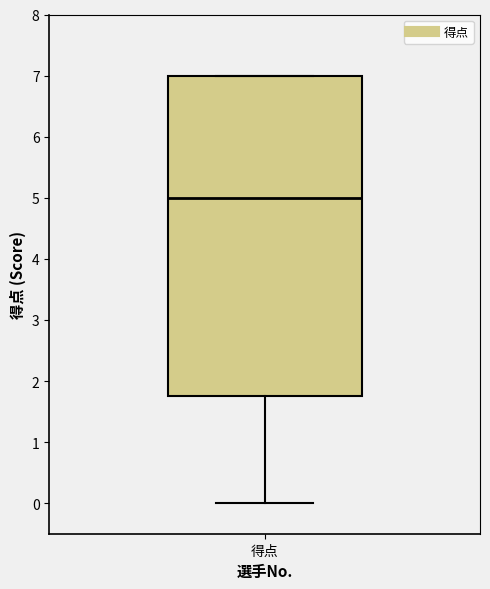

Where does the median line of the box for 得点 sit on the y-axis? The values are not printed on the chart, so give them approximately, as read against the axis.

5.0